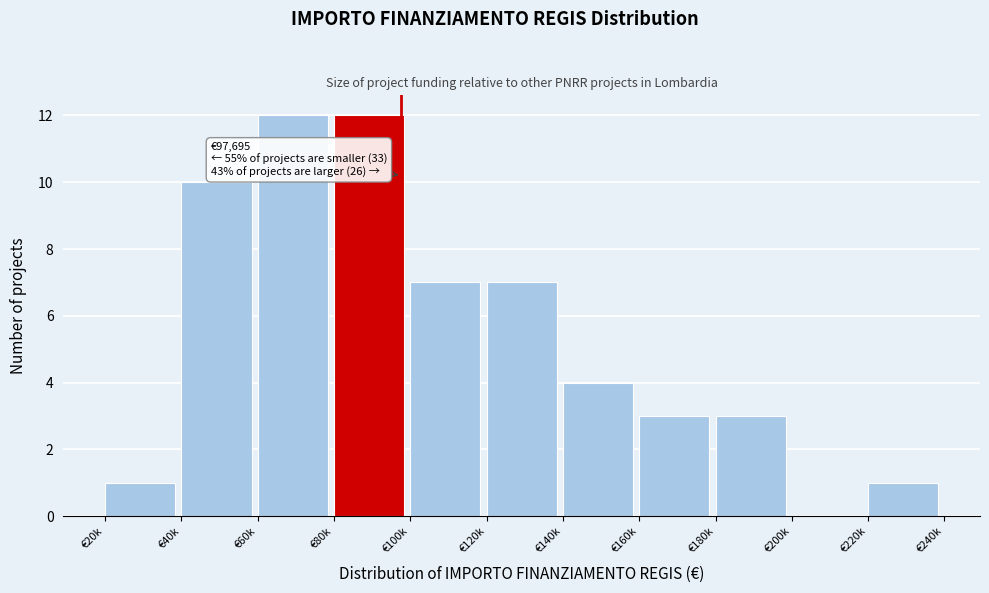

Reading left to right, extract all data points from this chart.

€20k=1	€40k=10	€60k=12	€80k=12	€100k=7	€120k=7	€140k=4	€160k=3	€180k=3	€200k=0	€220k=1